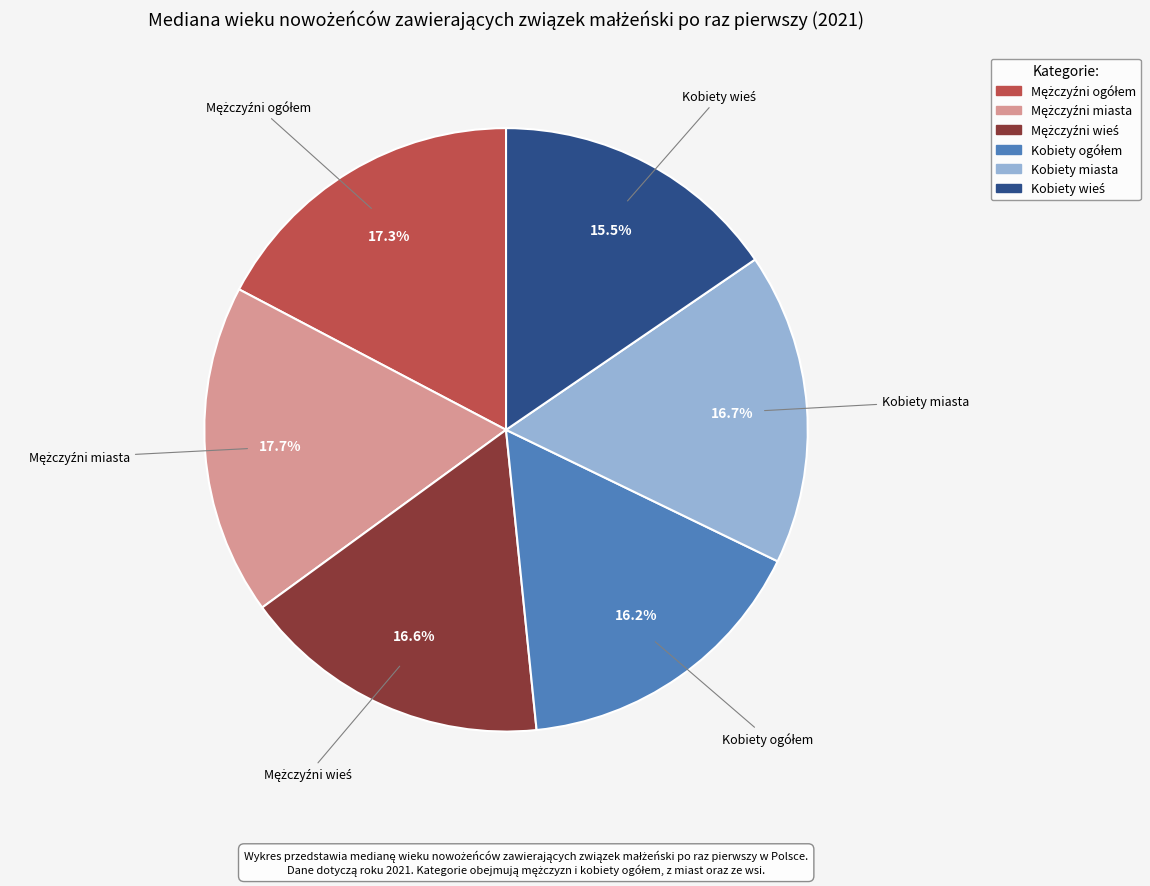

To the nearest percent, what portion does Kobiety miasta represent?

17%